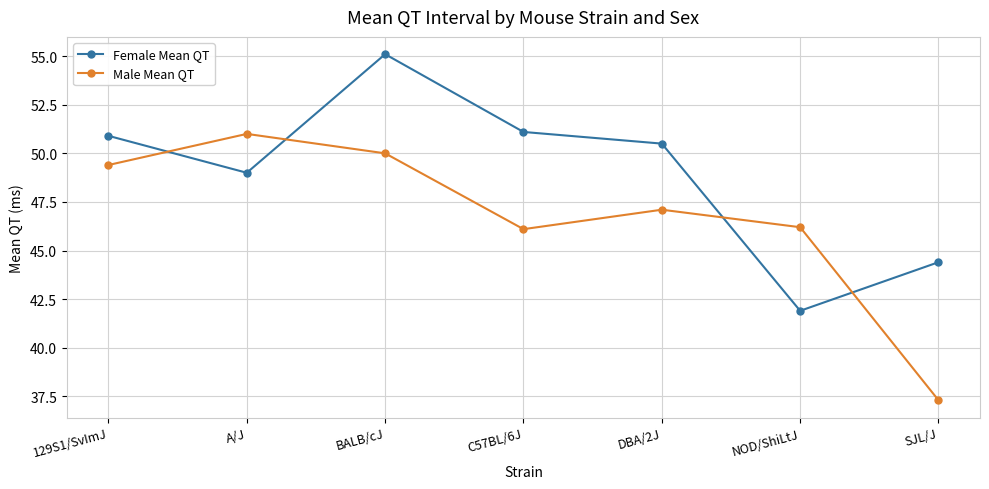

Reading left to right, transcribe all the data shown in this chart.

Female Mean QT: 50.9	49.0	55.1	51.1	50.5	41.9	44.4
Male Mean QT: 49.4	51.0	50.0	46.1	47.1	46.2	37.3